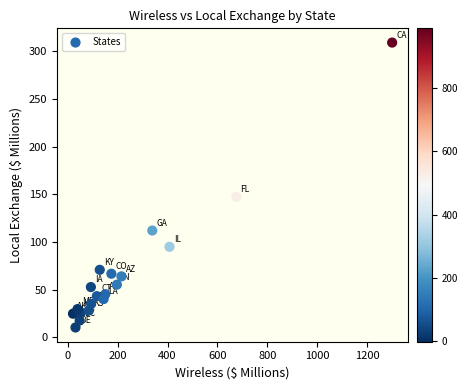

What Y value in the scatter plot is closest to 159?

147.1